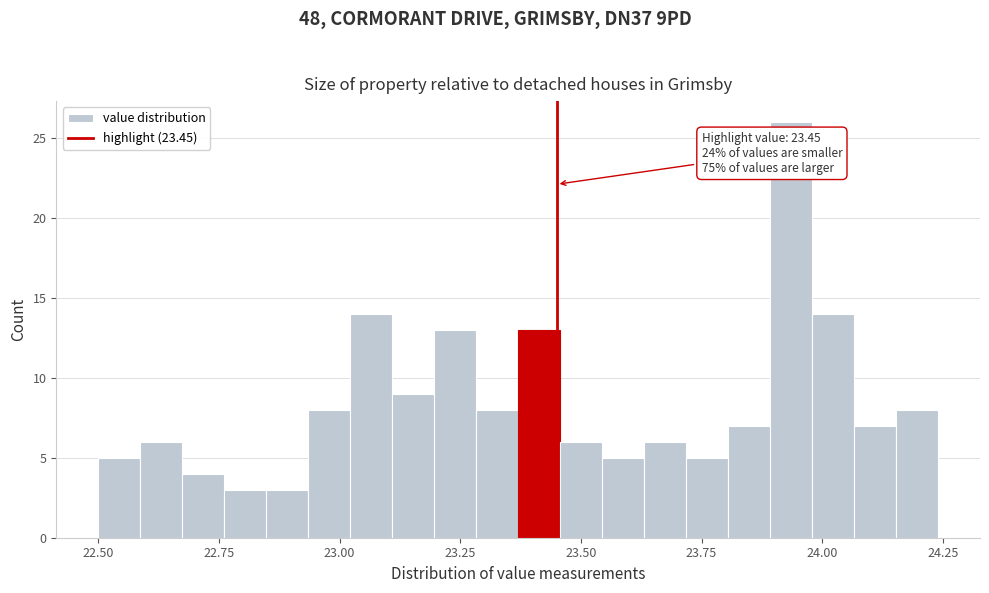

Read against the x-axis, roughly where is the centre of the tallest bar?

23.95